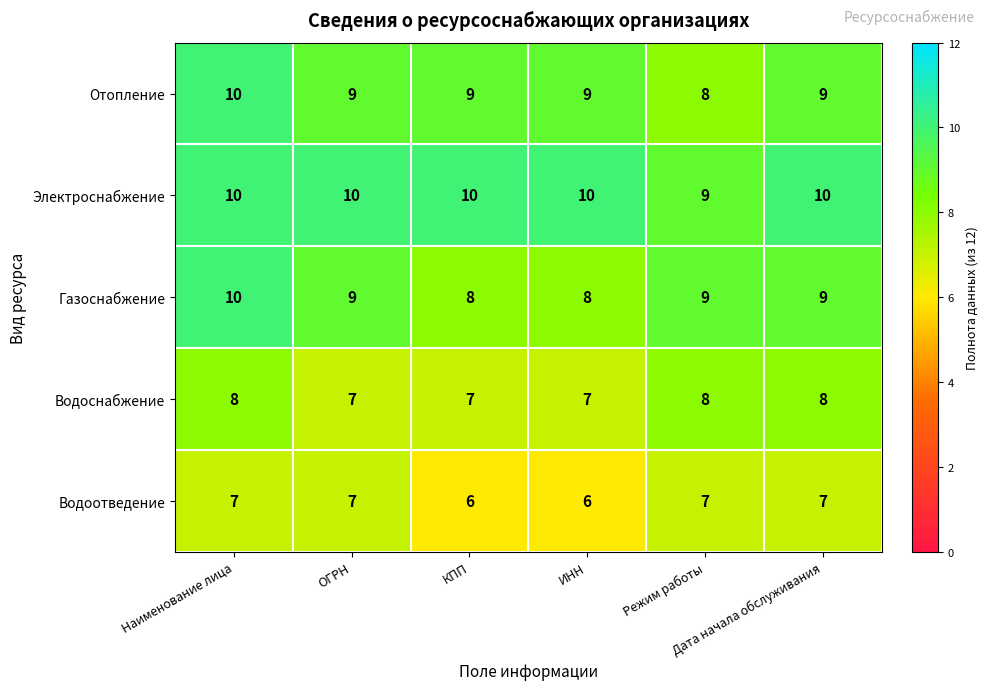

How many categories are shown in the chart?

6